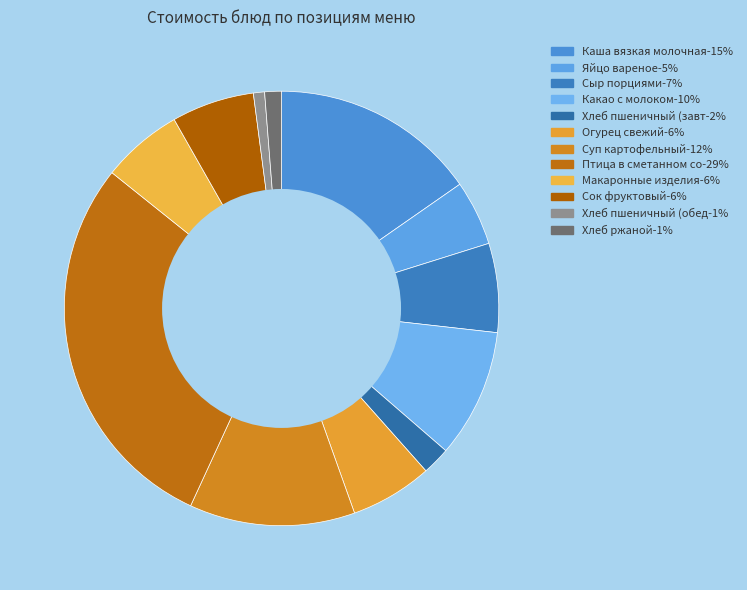

Which category has the smallest portion of the pie?

Хлеб пшеничный (обед)